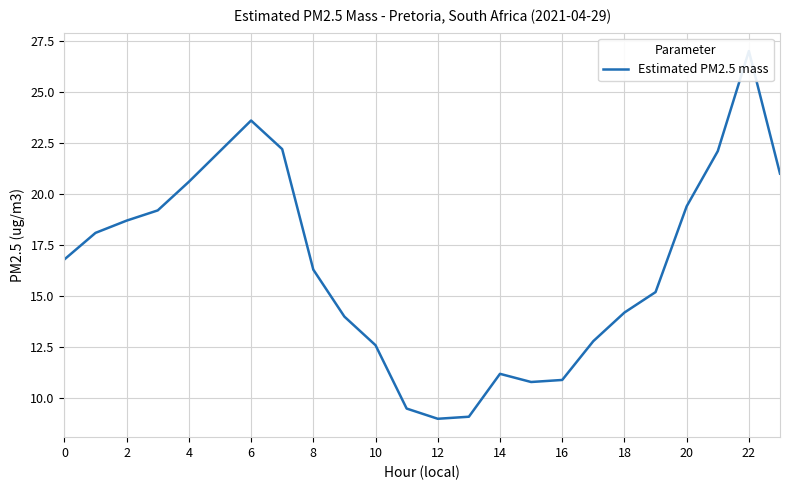

The value at 18 is 14.2. True or false?

True